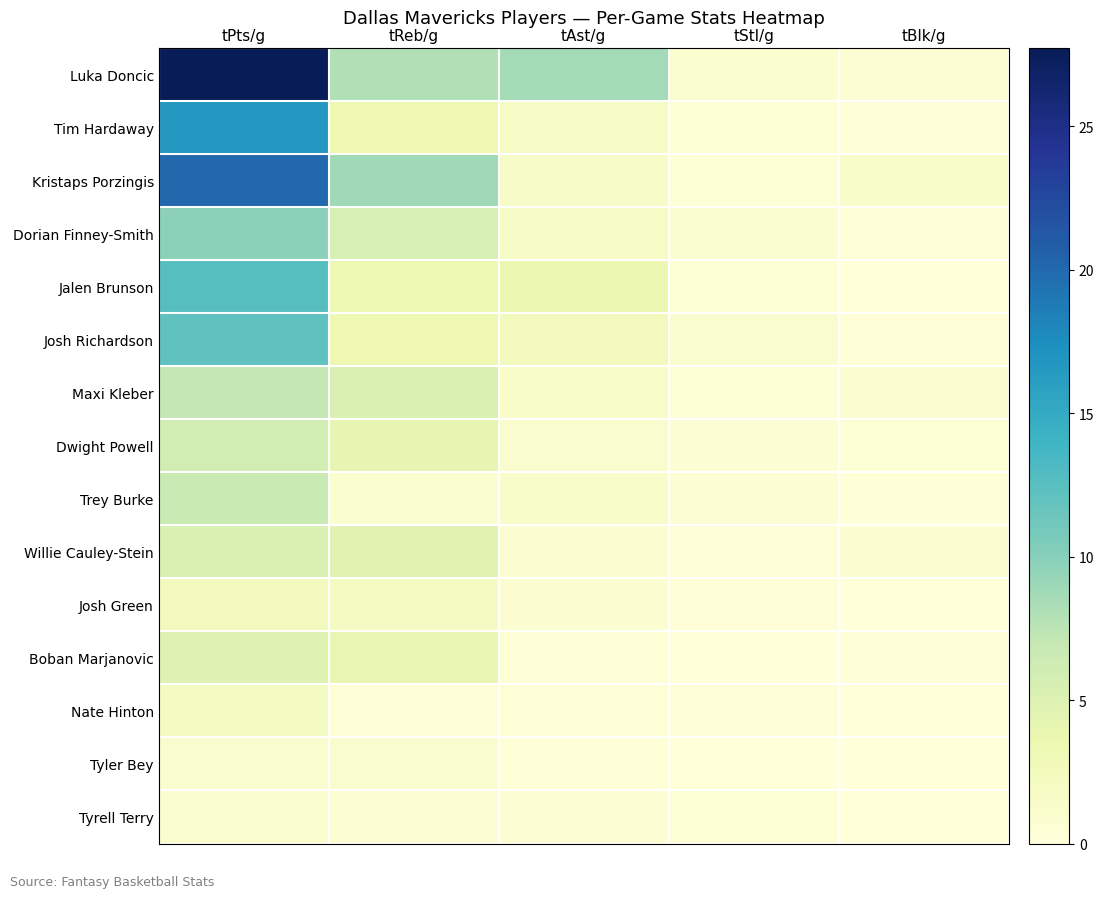

Reading left to right, transcribe all the data shown in this chart.

Luka Doncic: tPts/g=27.7	tReb/g=8.0	tAst/g=8.6	tStl/g=1.0	tBlk/g=0.5
Tim Hardaway: tPts/g=16.6	tReb/g=3.3	tAst/g=1.8	tStl/g=0.4	tBlk/g=0.2
Kristaps Porzingis: tPts/g=20.1	tReb/g=8.9	tAst/g=1.6	tStl/g=0.5	tBlk/g=1.3
Dorian Finney-Smith: tPts/g=9.8	tReb/g=5.4	tAst/g=1.7	tStl/g=0.9	tBlk/g=0.4
Jalen Brunson: tPts/g=12.6	tReb/g=3.4	tAst/g=3.5	tStl/g=0.5	tBlk/g=0.0
Josh Richardson: tPts/g=12.1	tReb/g=3.3	tAst/g=2.6	tStl/g=1.0	tBlk/g=0.4
Maxi Kleber: tPts/g=7.1	tReb/g=5.2	tAst/g=1.4	tStl/g=0.5	tBlk/g=0.7
Dwight Powell: tPts/g=5.9	tReb/g=4.0	tAst/g=1.1	tStl/g=0.6	tBlk/g=0.5
Trey Burke: tPts/g=6.6	tReb/g=0.9	tAst/g=1.3	tStl/g=0.6	tBlk/g=0.1
Willie Cauley-Stein: tPts/g=5.3	tReb/g=4.5	tAst/g=0.7	tStl/g=0.4	tBlk/g=0.8
Josh Green: tPts/g=2.6	tReb/g=2.0	tAst/g=0.7	tStl/g=0.4	tBlk/g=0.1
Boban Marjanovic: tPts/g=4.7	tReb/g=3.9	tAst/g=0.3	tStl/g=0.1	tBlk/g=0.2
Nate Hinton: tPts/g=1.9	tReb/g=0.4	tAst/g=0.4	tStl/g=0.3	tBlk/g=0.1
Tyler Bey: tPts/g=1.0	tReb/g=1.1	tAst/g=0.2	tStl/g=0.0	tBlk/g=0.1
Tyrell Terry: tPts/g=1.0	tReb/g=0.6	tAst/g=0.6	tStl/g=0.5	tBlk/g=0.0